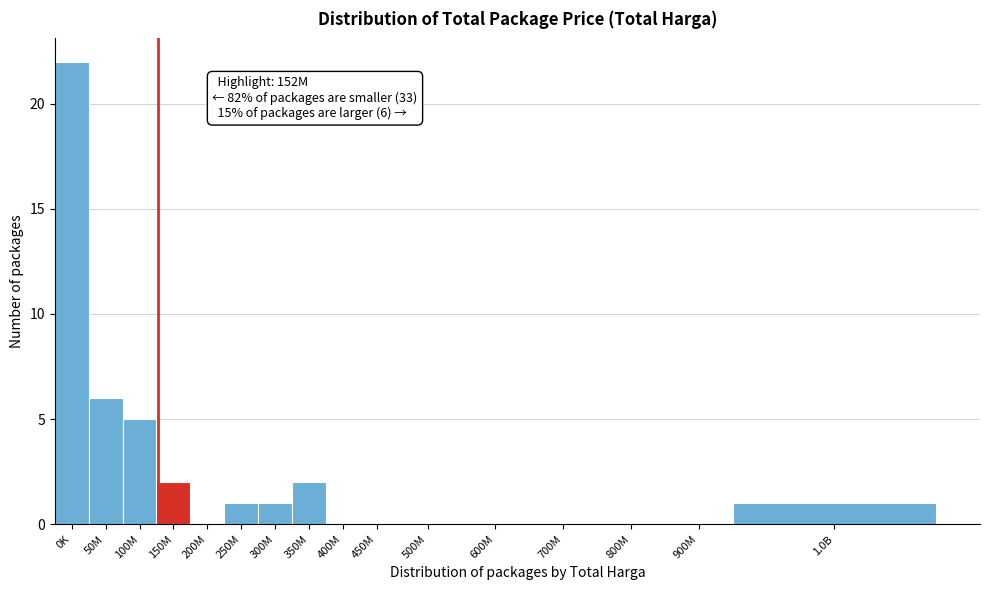

Reading left to right, list all the values displayed in this chart.

0K=22	50M=6	100M=5	150M=2	200M=0	250M=1	300M=1	350M=2	400M=0	450M=0	500M=0	600M=0	700M=0	800M=0	900M=0	1.0B=1